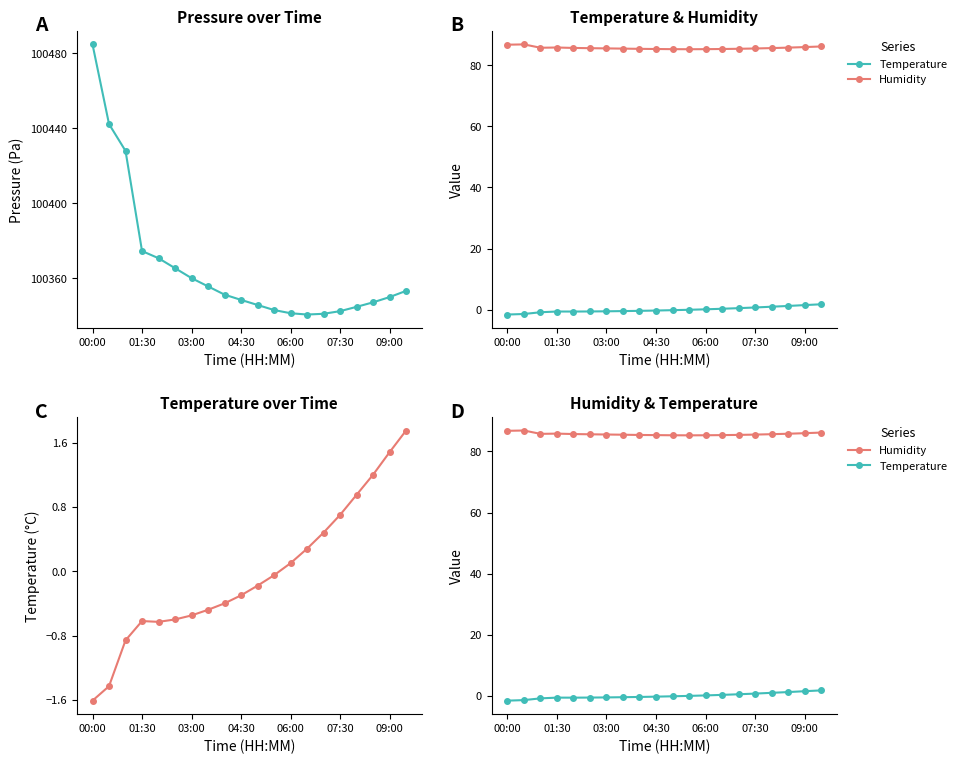

How many lines are shown in the chart?

3